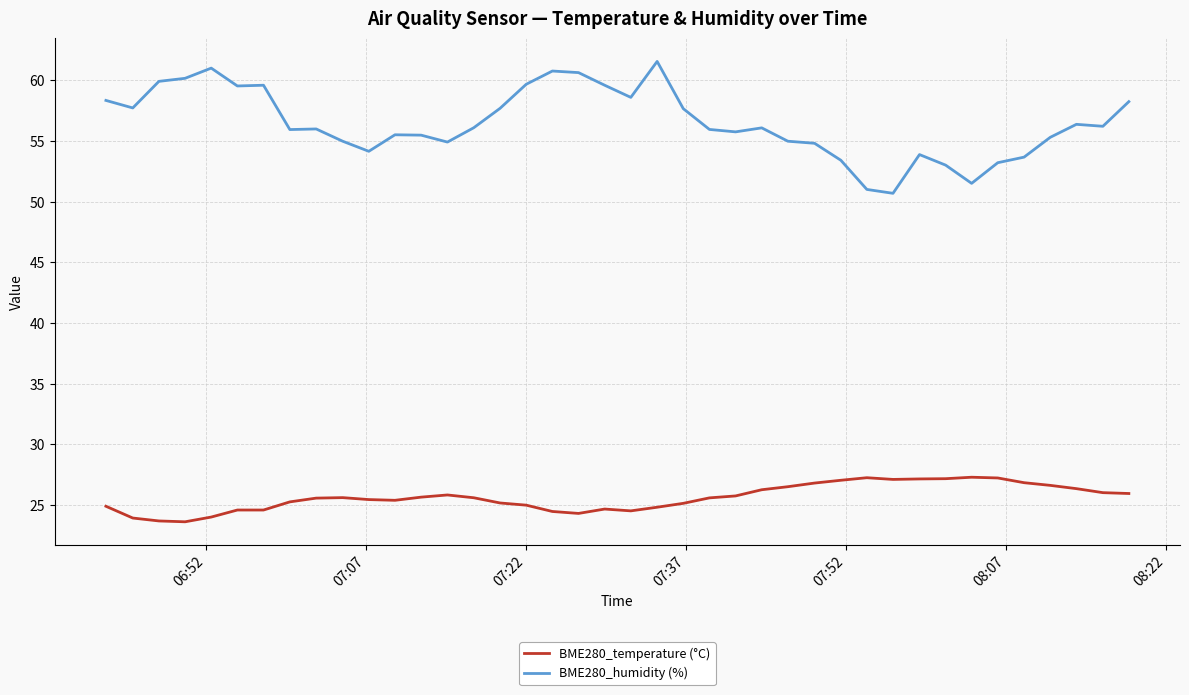

Rank the series by their maximum value, from highest to lowest.

BME280_humidity (%), BME280_temperature (°C)